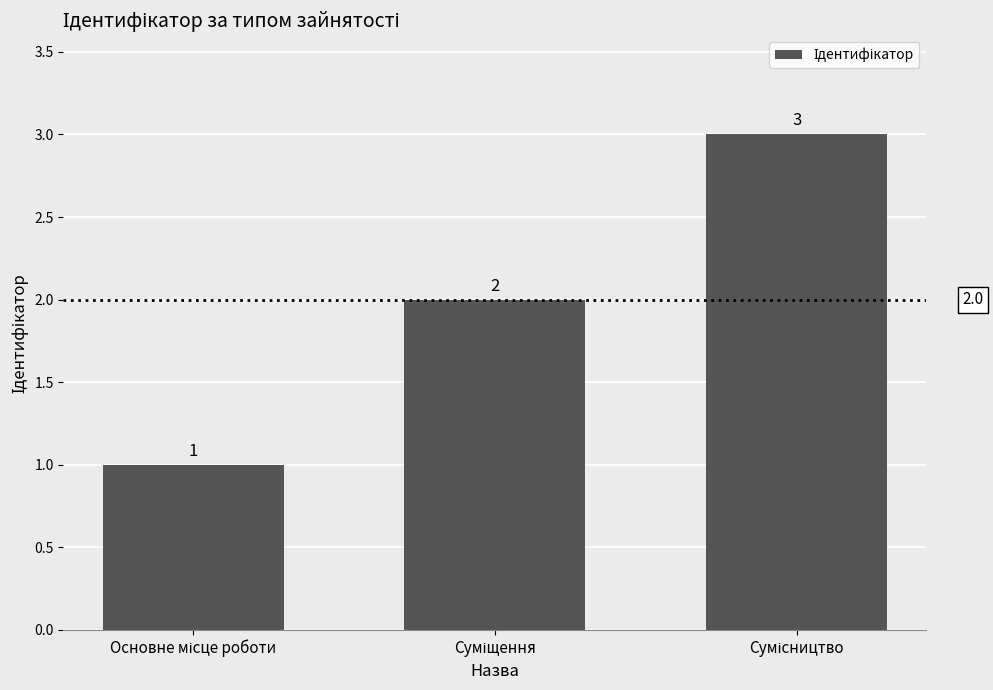

What is the sum of all values?

6